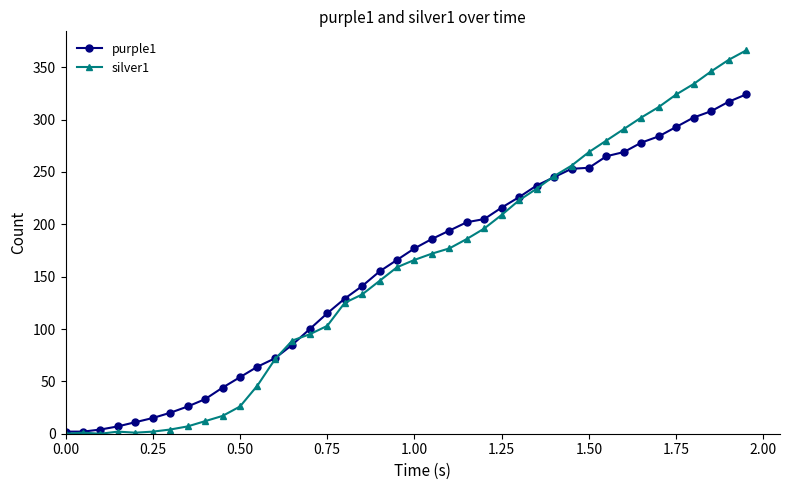

List the series in order of their peak value, lowest first.

purple1, silver1